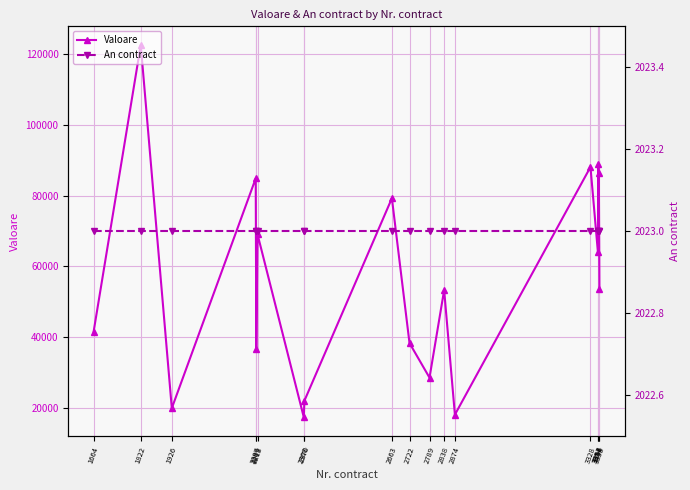

How many lines are shown in the chart?

2